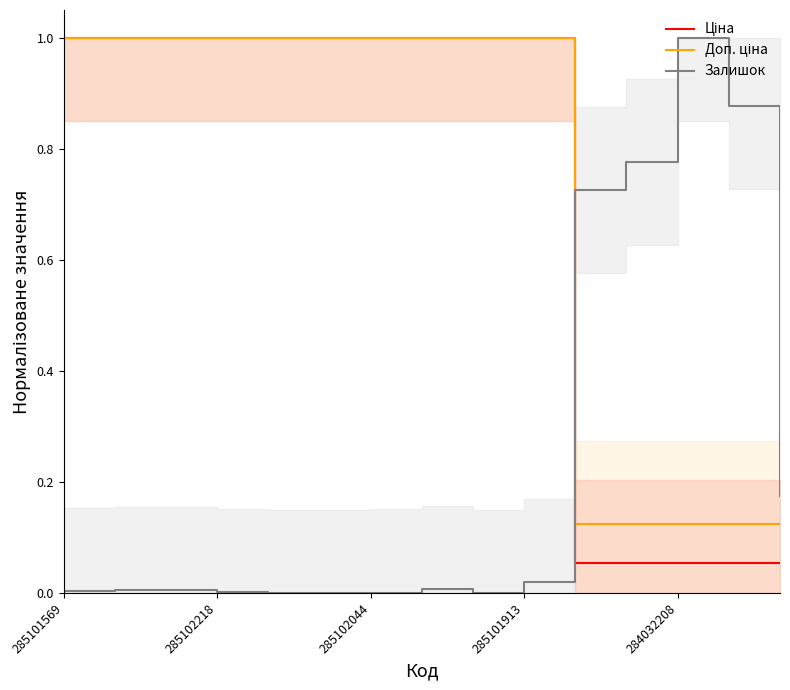

Is it true that Залишок equals 0.3 at 284032208?

False